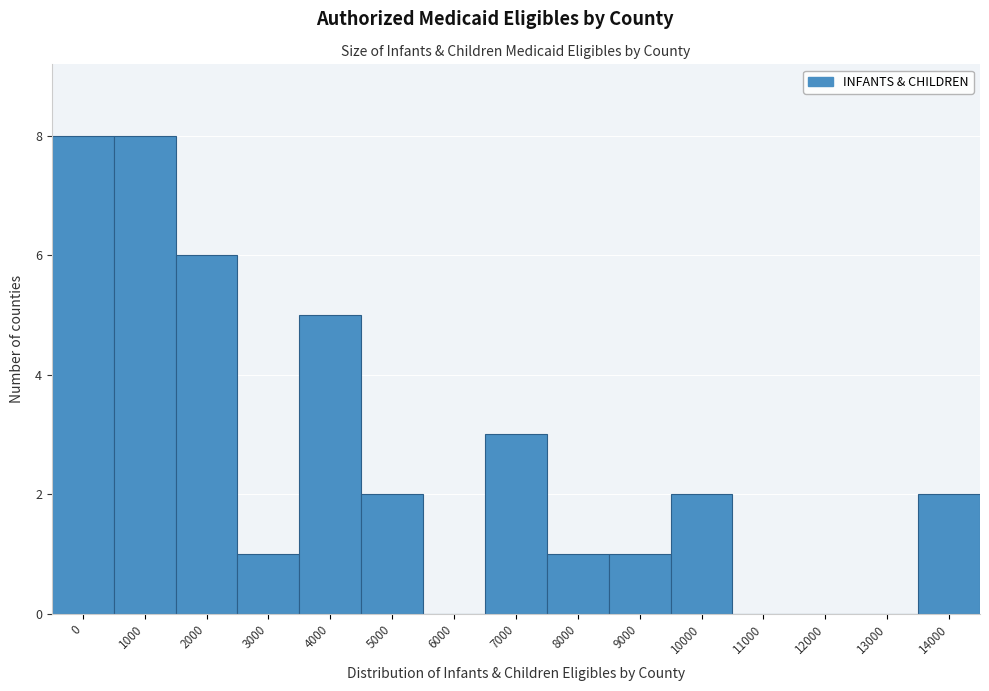

Reading left to right, what are all the values shown in this chart?

0=8	1000=8	2000=6	3000=1	4000=5	5000=2	6000=0	7000=3	8000=1	9000=1	10000=2	11000=0	12000=0	13000=0	14000=2